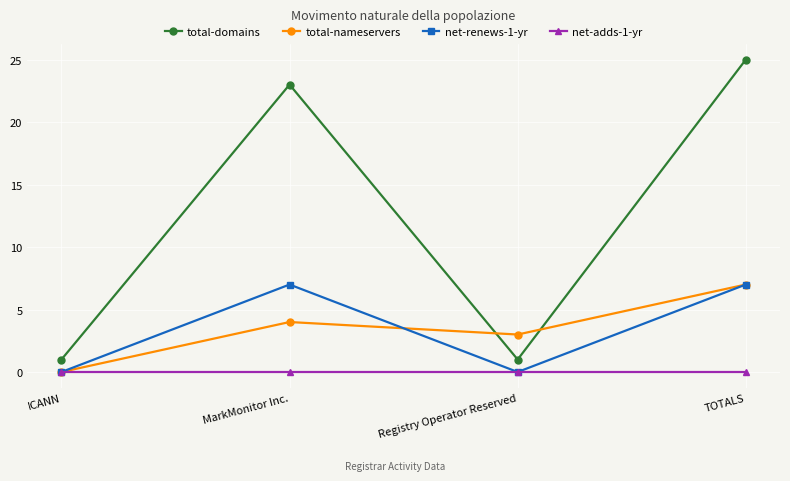

True or false: net-renews-1-yr and total-domains cross at least once.

False